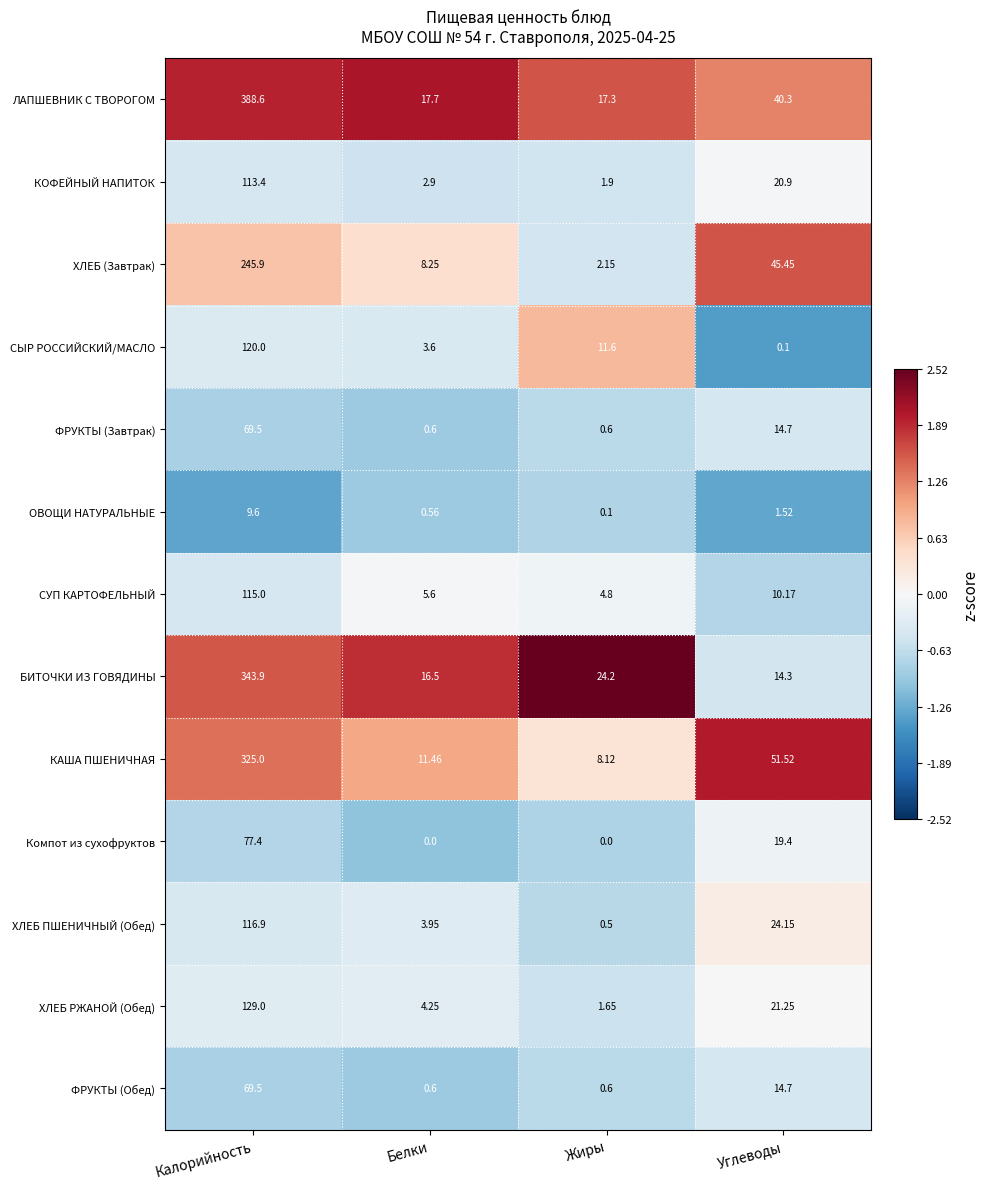

Which series has the widest spread of values?

ЛАПШЕВНИК С ТВОРОГОМ